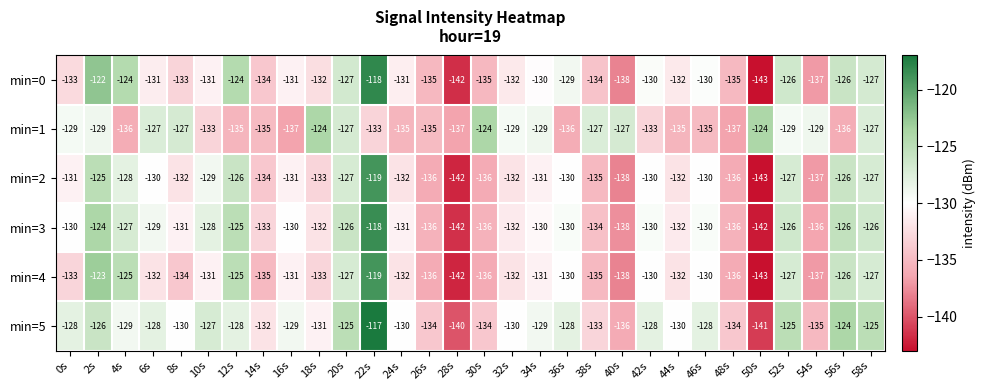

At 4s, list the series in order from smallest to largest.

min=1, min=5, min=2, min=3, min=4, min=0